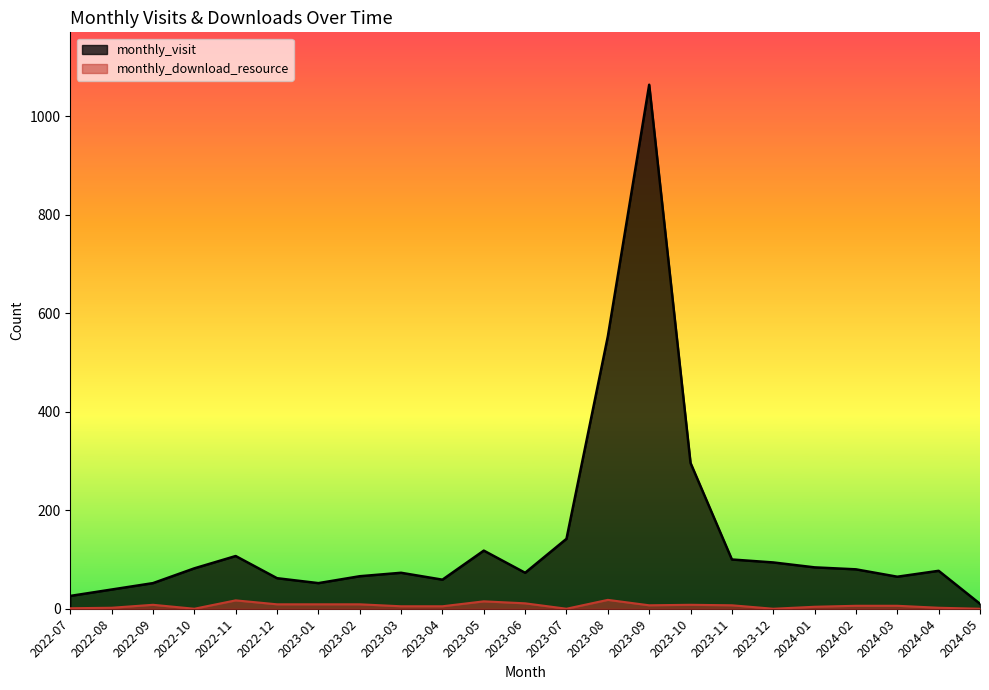

The value of monthly_visit at 2023-11 is 42. True or false?

False